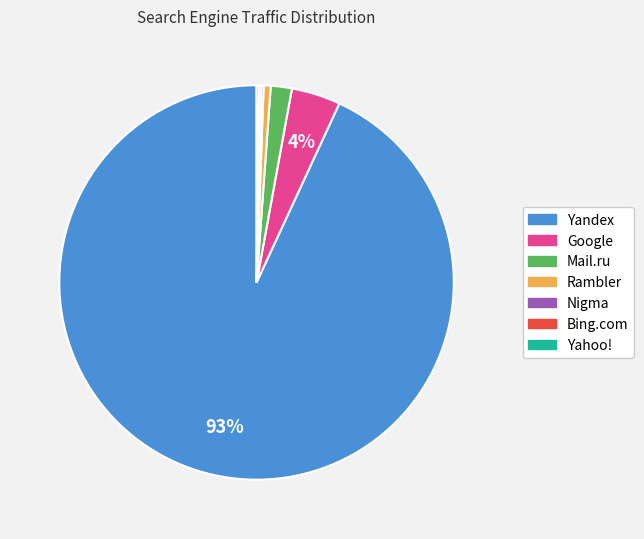

Is it true that Yandex is 84% of the pie?

False